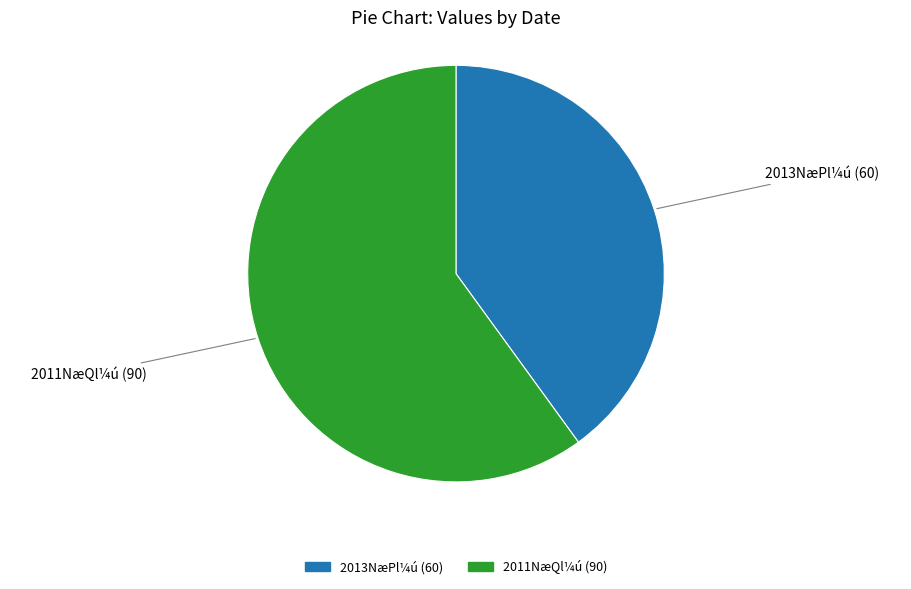

Which category has the smallest portion of the pie?

2013NæPl¼ú (60)